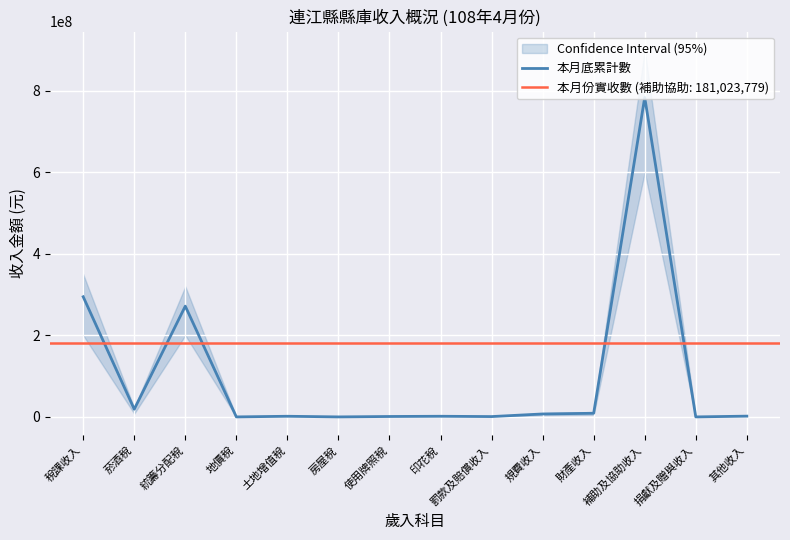

The chart shows a value of 1260337 at 罰款及賠償收入. True or false?

False